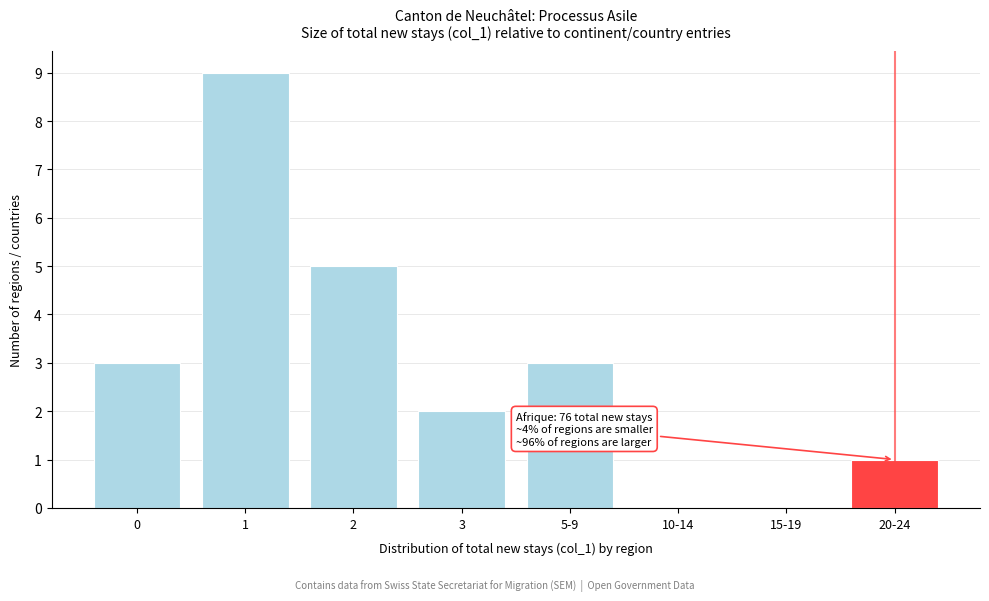

Reading right to left, list all the values displayed in this chart.

20-24=1	15-19=0	10-14=0	5-9=3	3=2	2=5	1=9	0=3